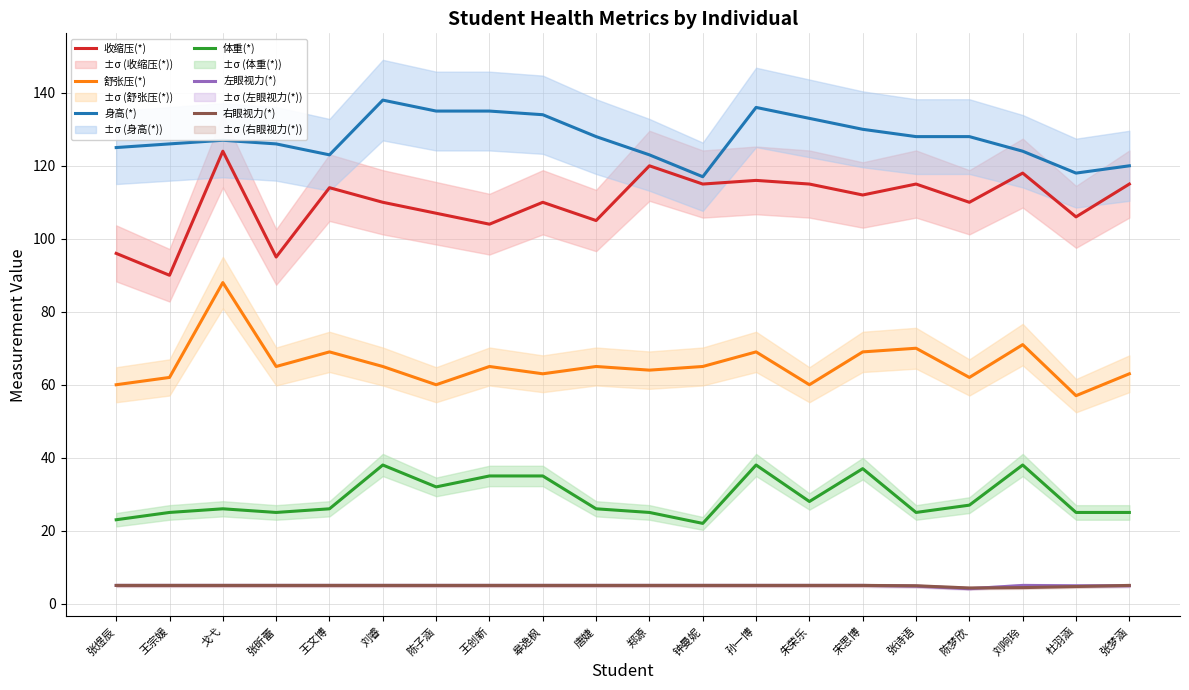

List the labels in order of 左眼视力(*) value, largest first.

张煜辰, 王宗媛, 戈弋, 张昕蕾, 王文博, 刘睿, 陈子涵, 王创新, 皋逸枫, 唐婕, 郑源, 钟曼妮, 孙一博, 朱荣乐, 宋思博, 刘响玲, 杜羽涵, 张梦涵, 张诗语, 陈梦欣